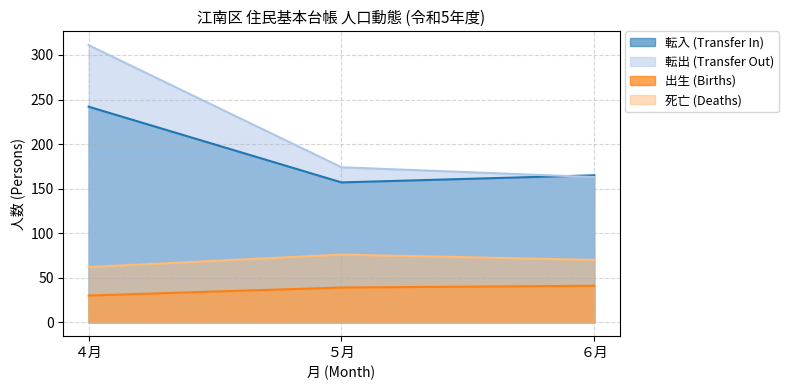

What is the total value across all series at ６月?

439